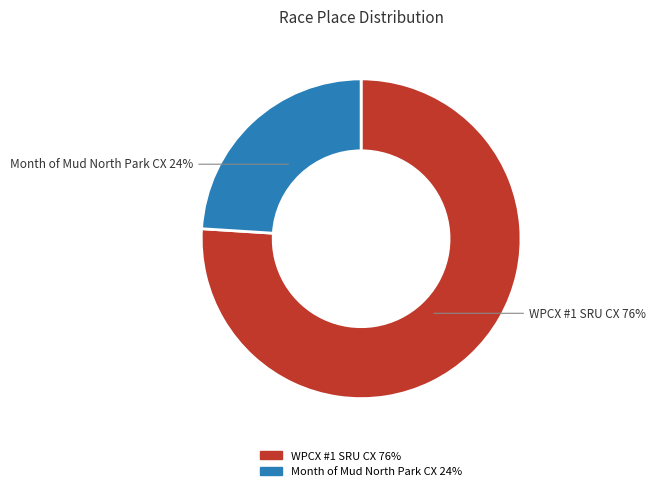

Rank the categories by value from highest to lowest.

WPCX #1 SRU CX 76%, Month of Mud North Park CX 24%